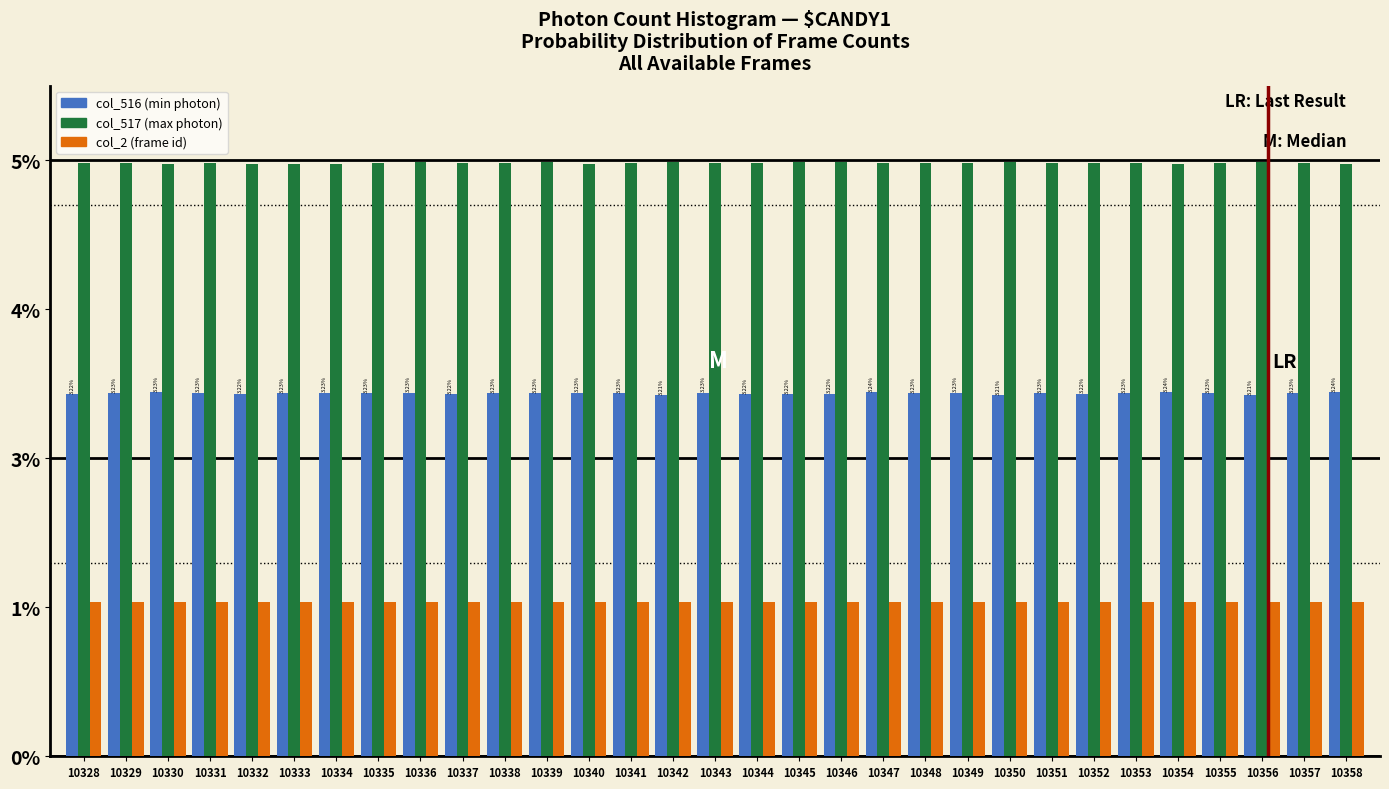

Are the bars grouped side by side (vs. stacked)?

Yes